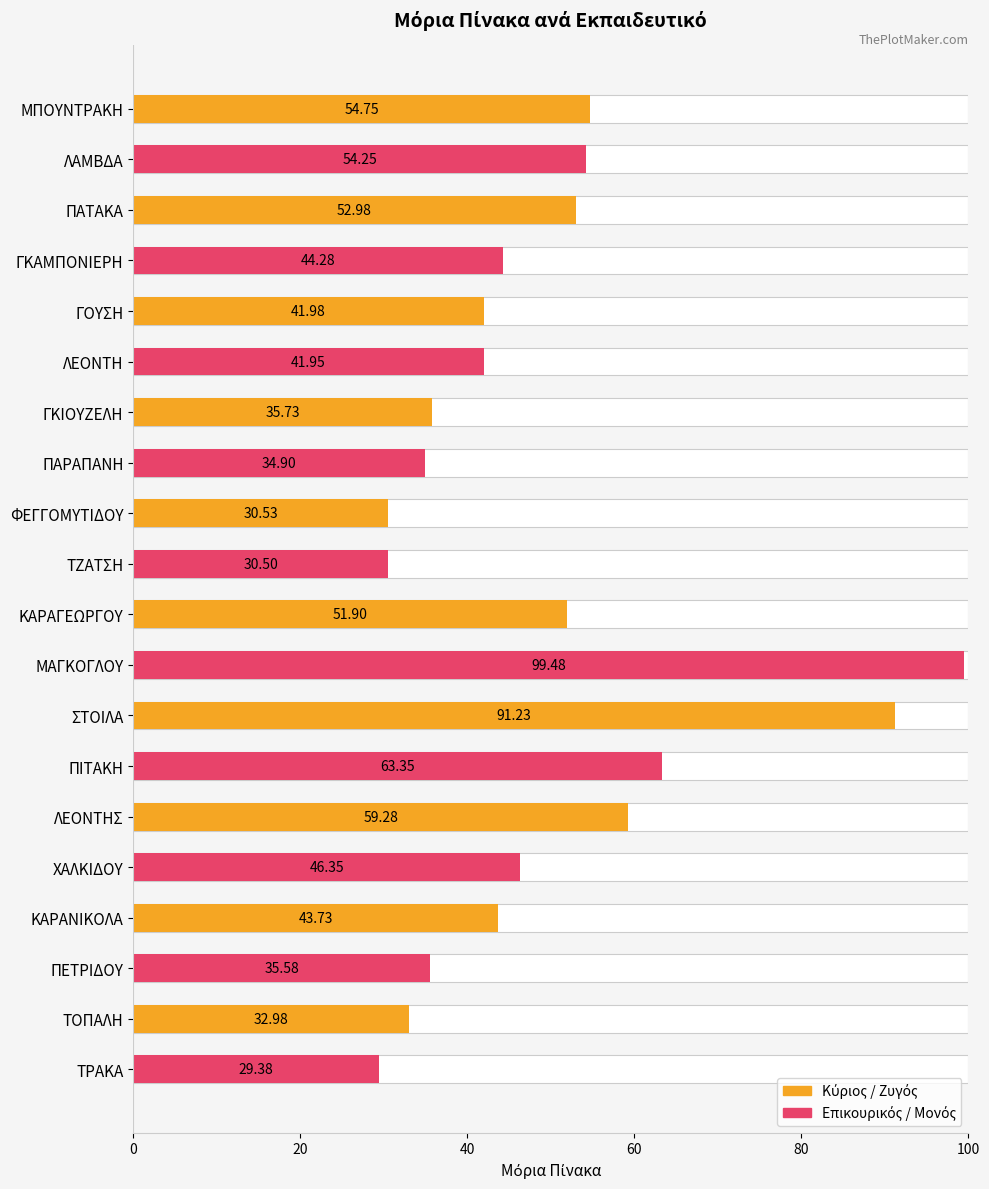

What is the maximum value shown in the chart?

99.5